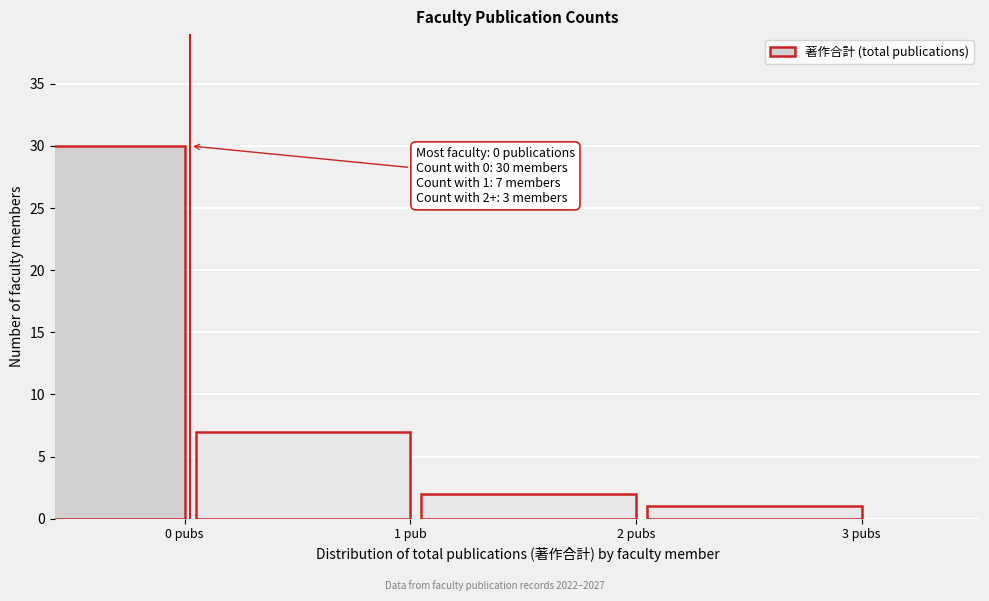

Reading right to left, what are all the values shown in this chart?

1	2	7	30